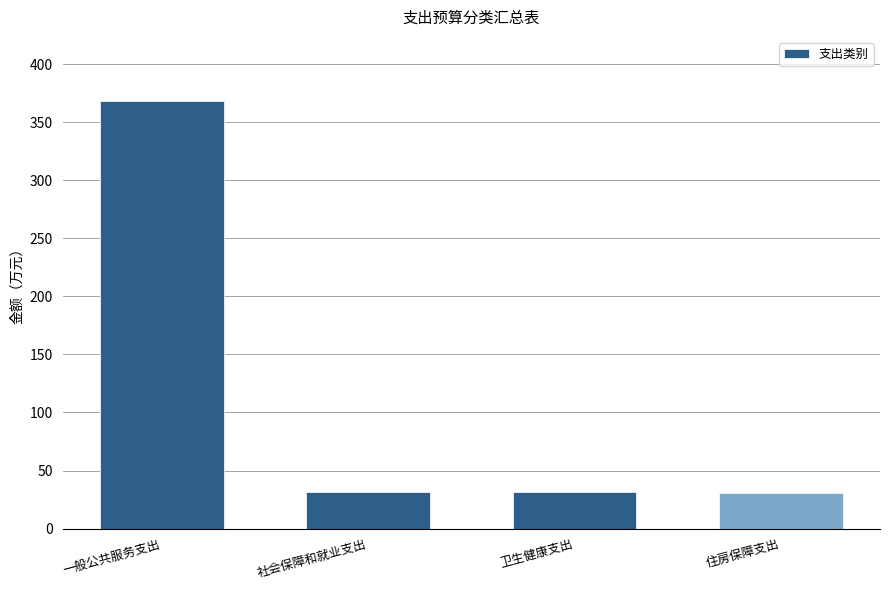

What is the average value?

115.4